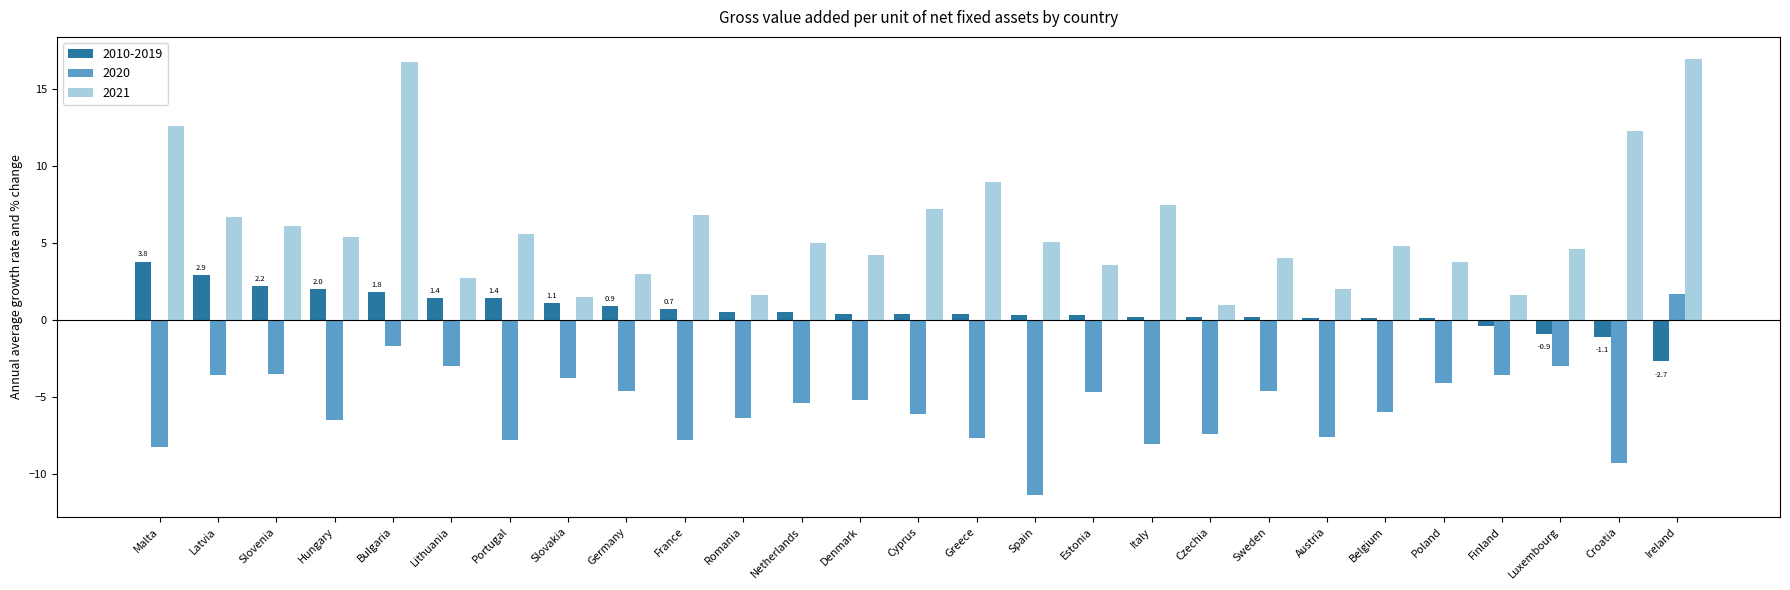

True or false: 2020 has a value of -2.7 at Italy.

False